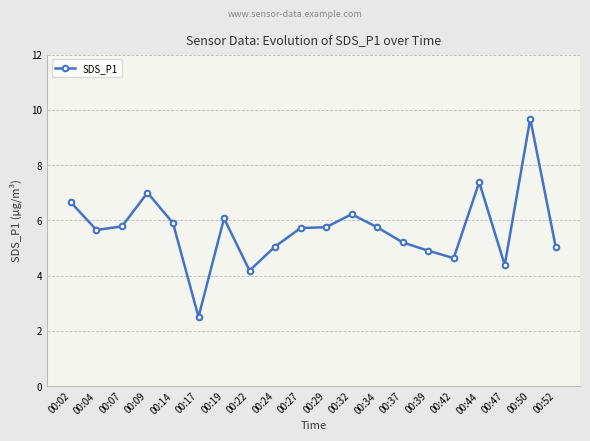

Is it true that the value at 00:52 is 8.0?

False